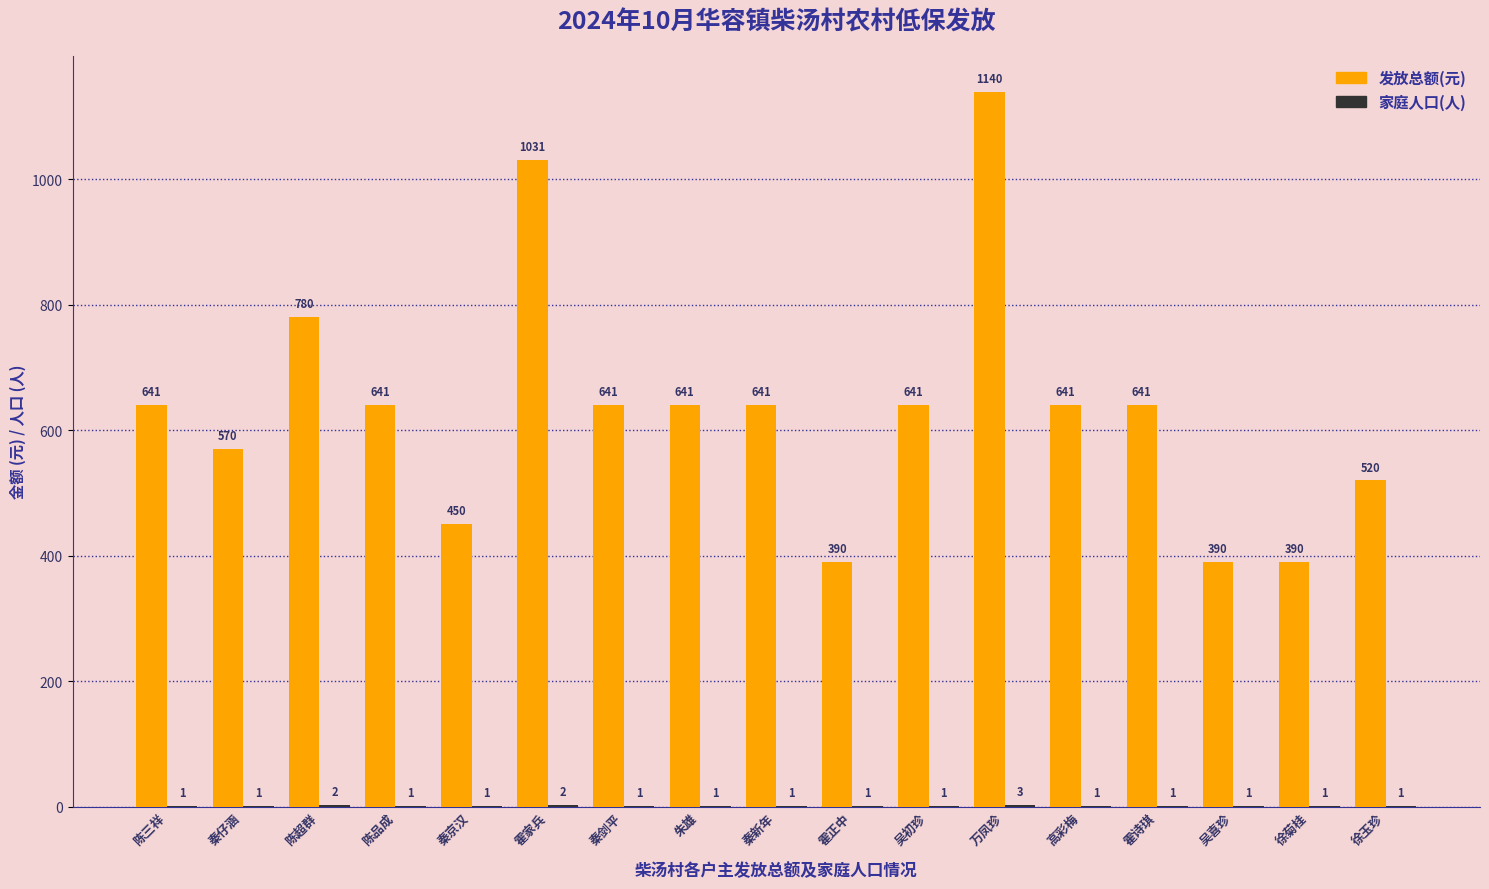

True or false: 发放总额(元) has a value of 97 at 徐菊桂.

False